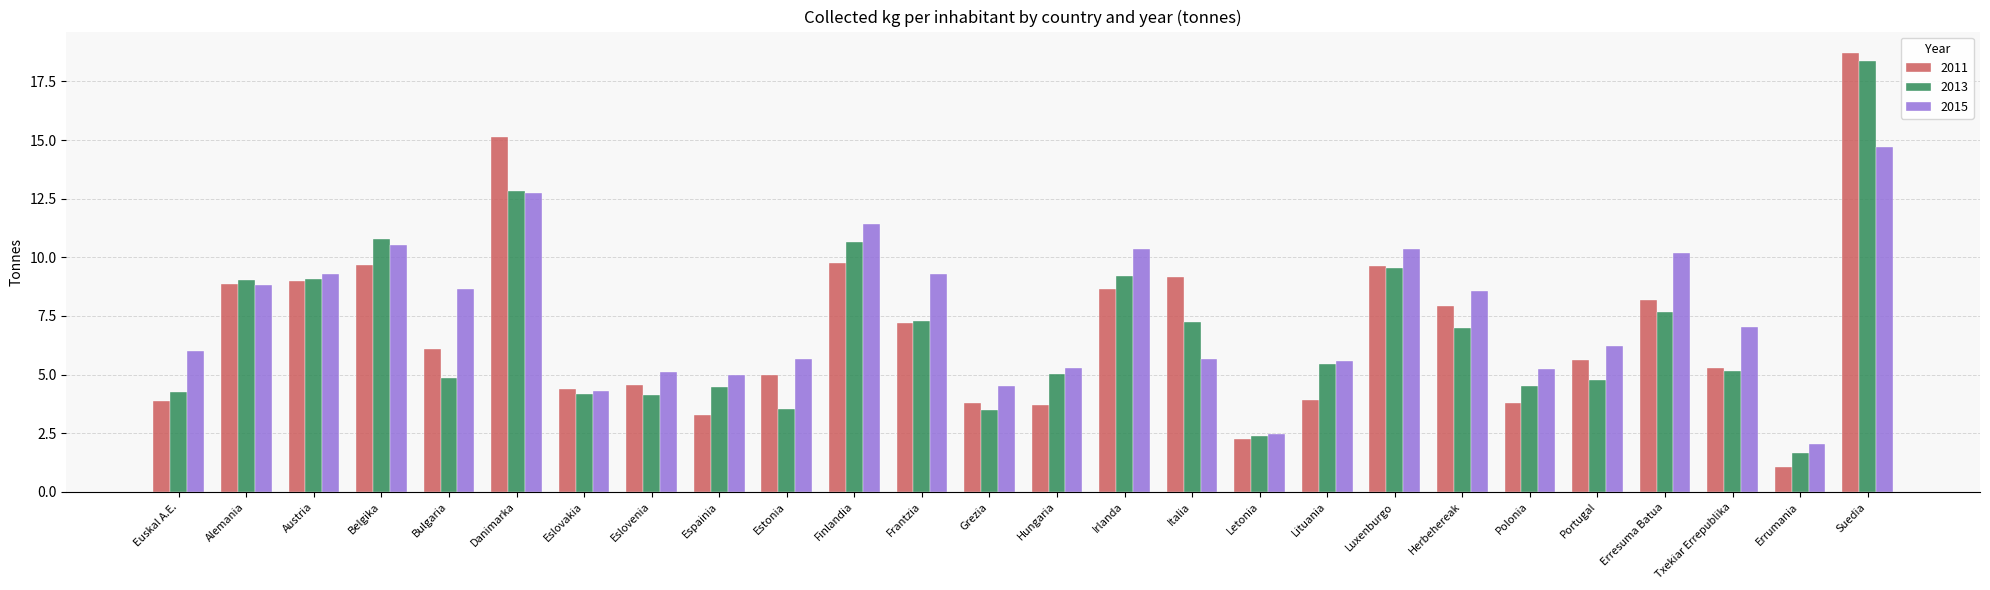

Are the bars grouped side by side (vs. stacked)?

Yes